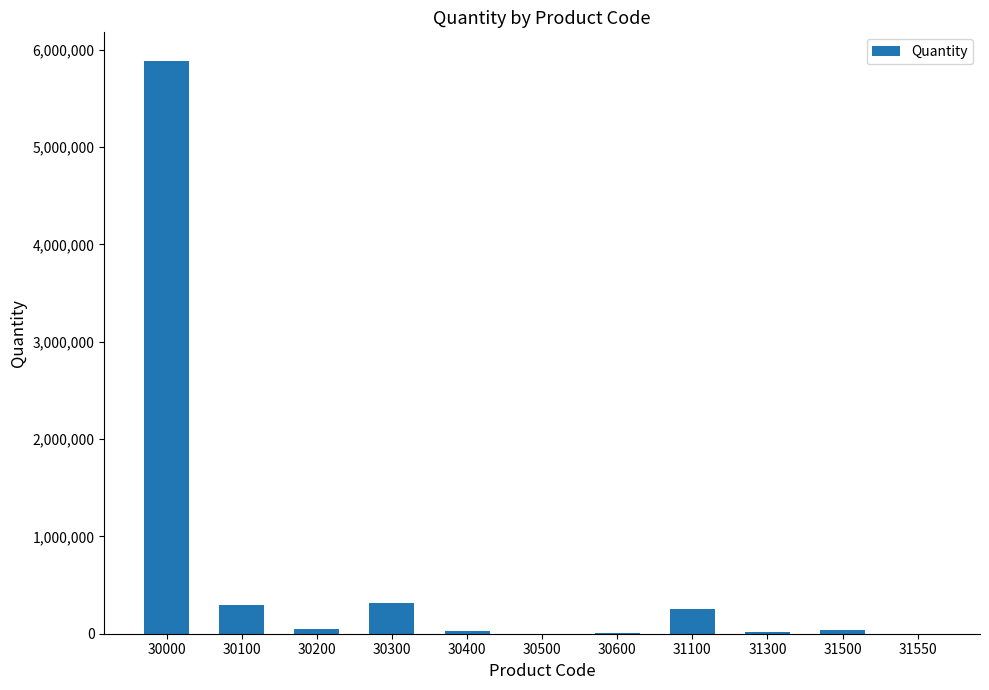

What is the maximum value shown in the chart?

5883917